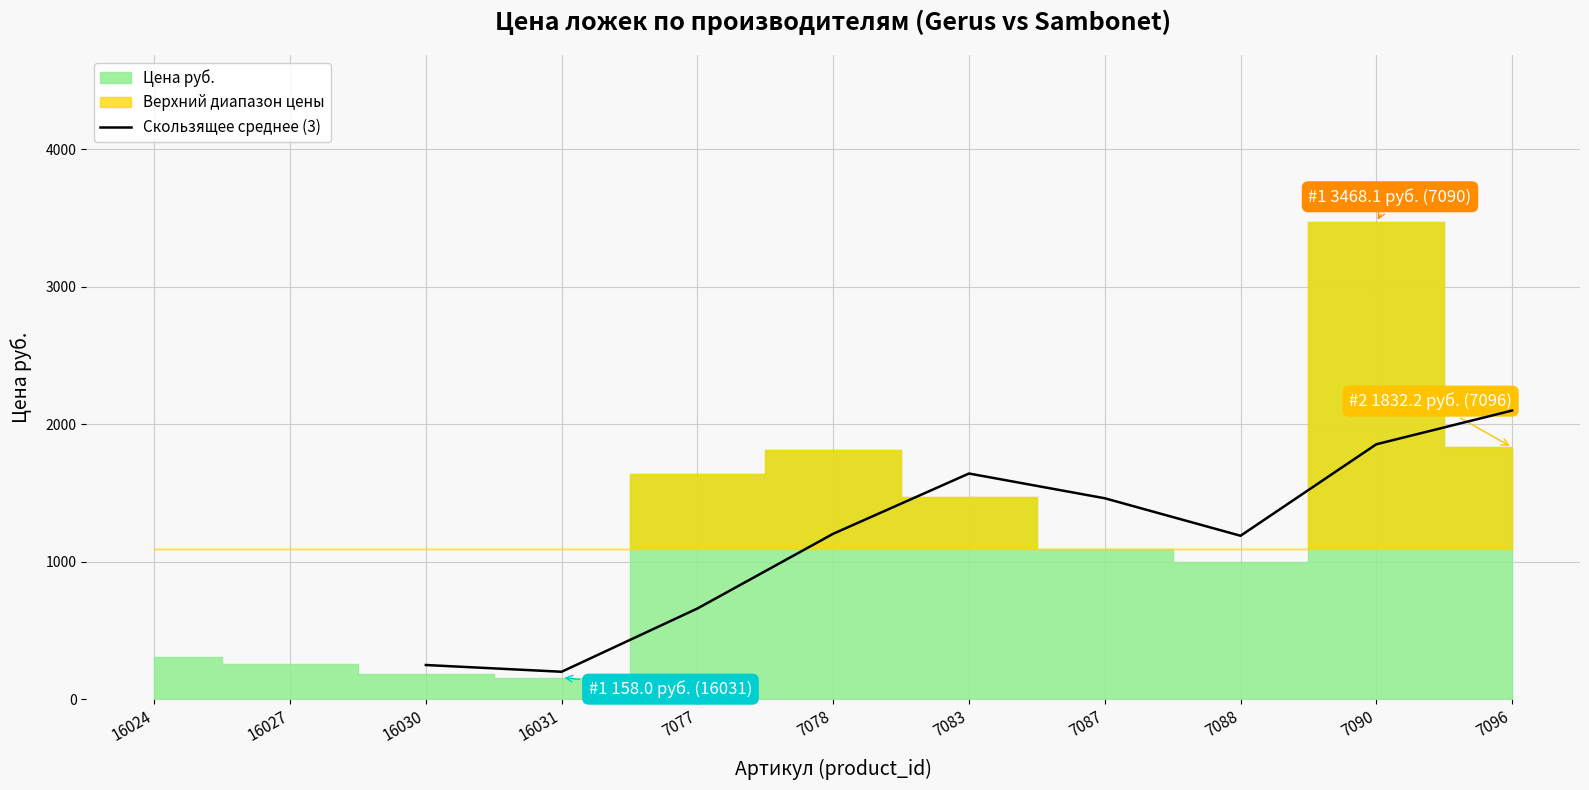

Reading right to left, what are all the values shown in this chart?

2099.4	1854.0	1188.7	1461.4	1641.3	1203.2	660.0	200.0	249.0